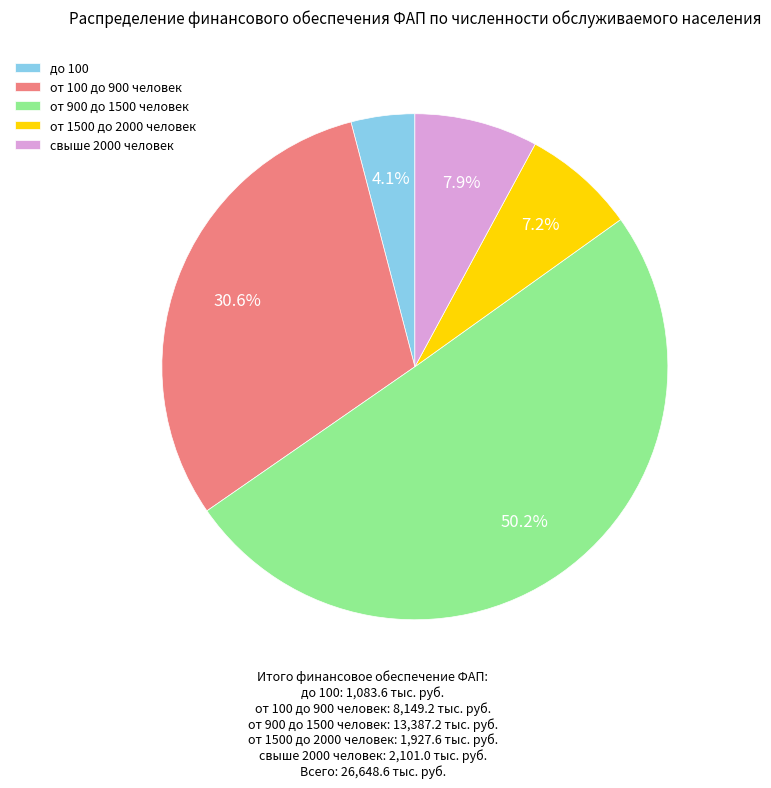

What is the smallest slice in the pie chart?

до 100